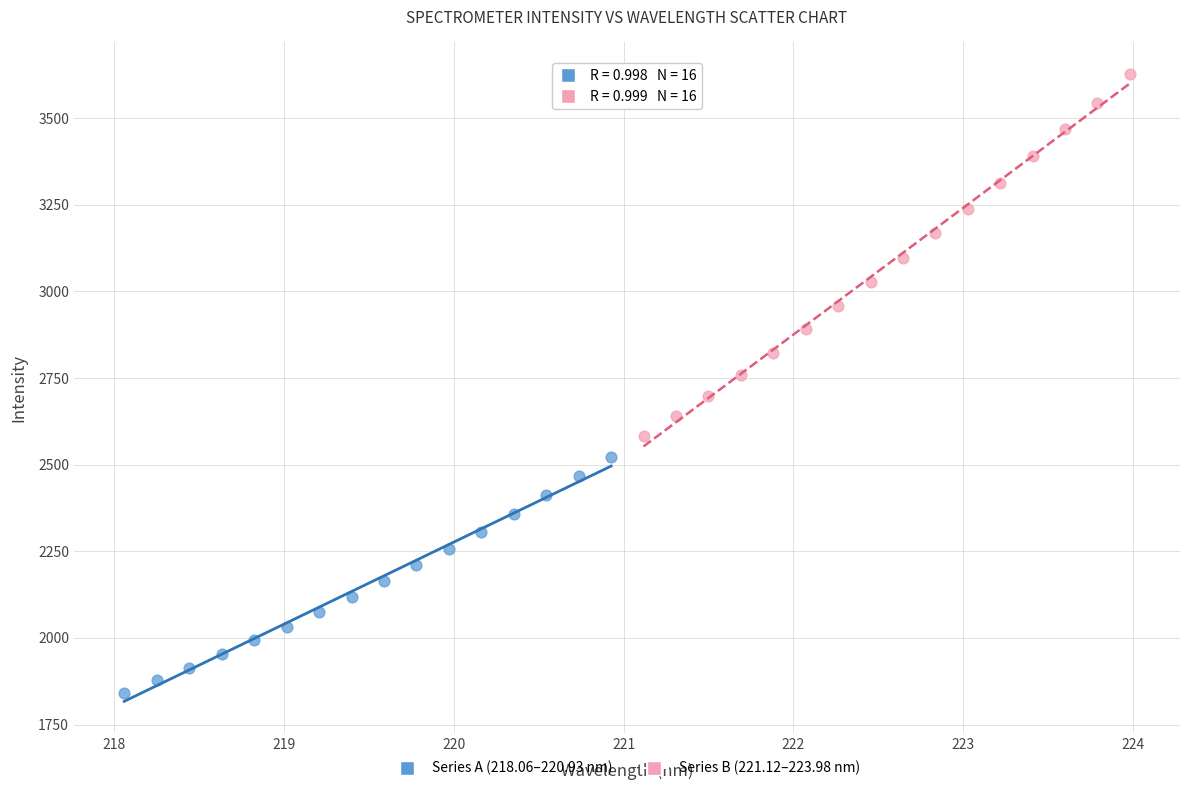

Which series has the largest Y range (max minus min)?

Series B (221.12–223.98 nm)